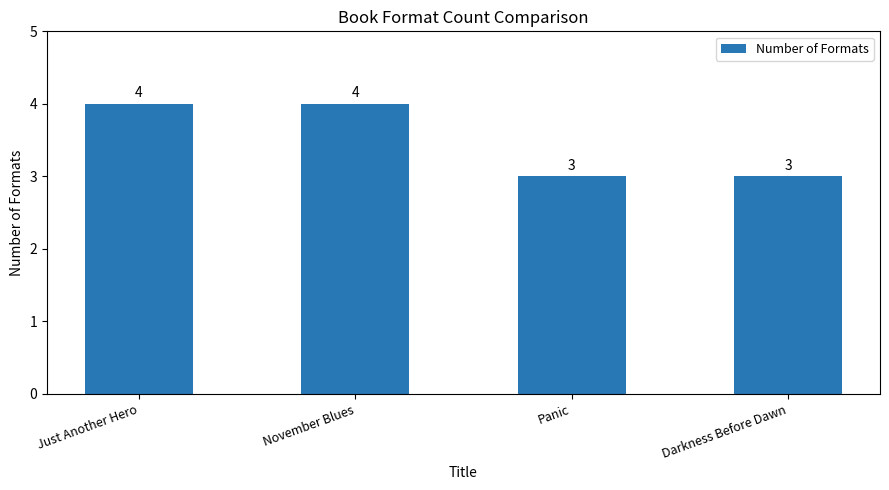

What is the change in value from November Blues to Panic?

-1